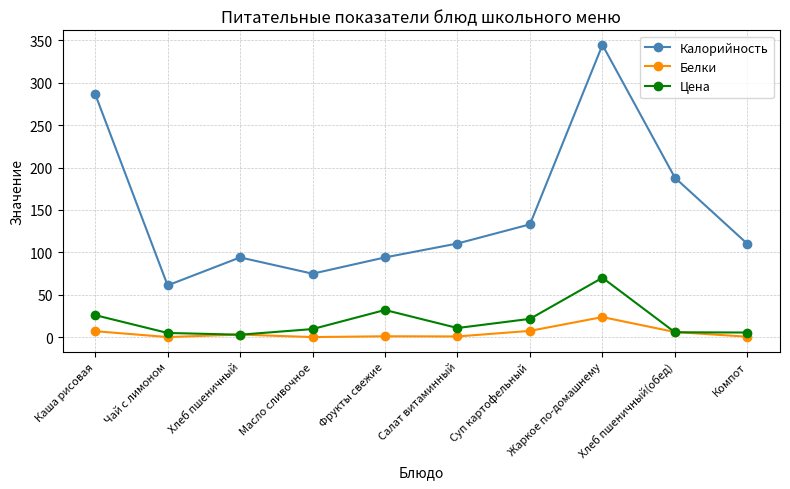

Which category has the highest value across all series?

Жаркое по-домашнему